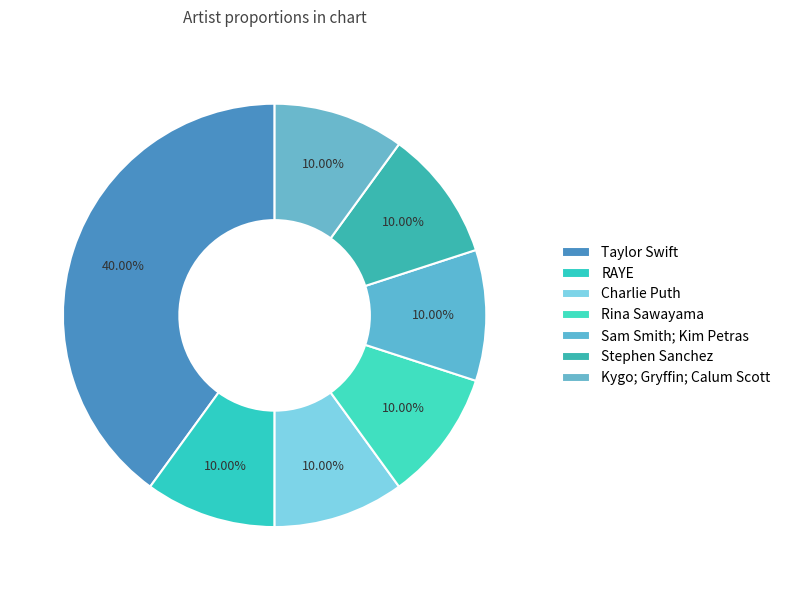

To the nearest percent, what is the average slice percentage?

14%